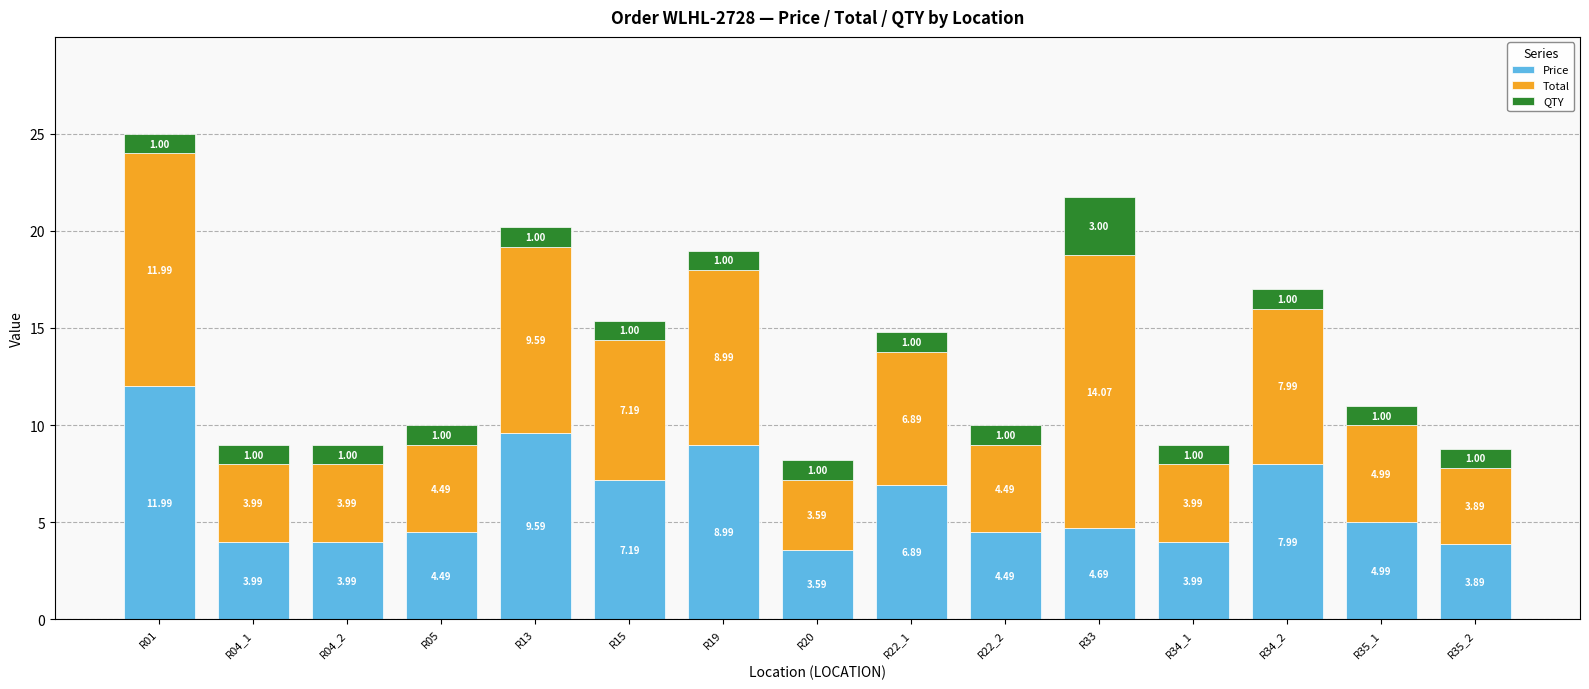

What is the total value across all series at R13?

20.2